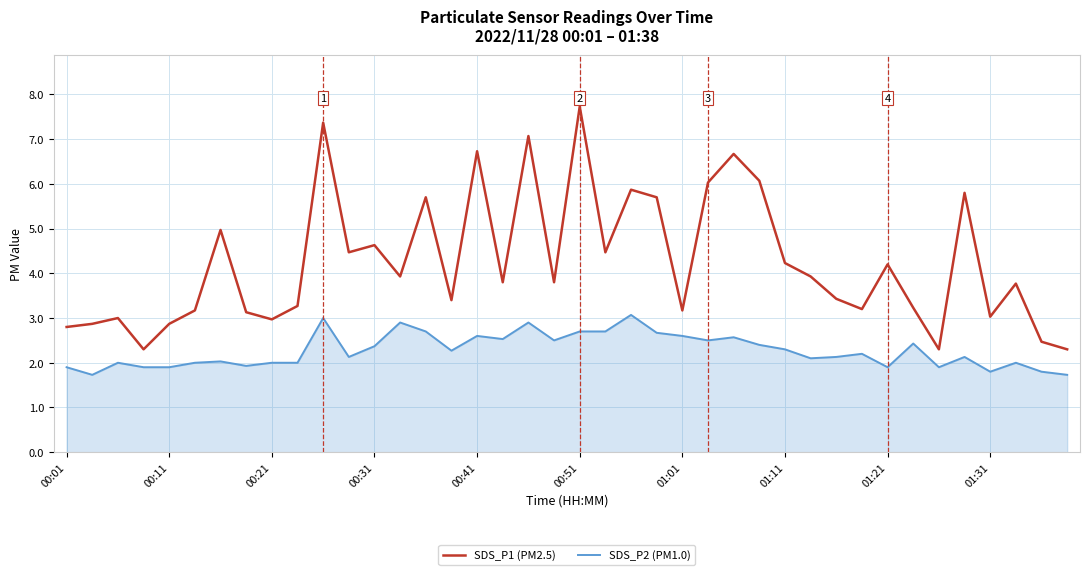

Which series has the largest range (max minus min)?

SDS_P1 (PM2.5)